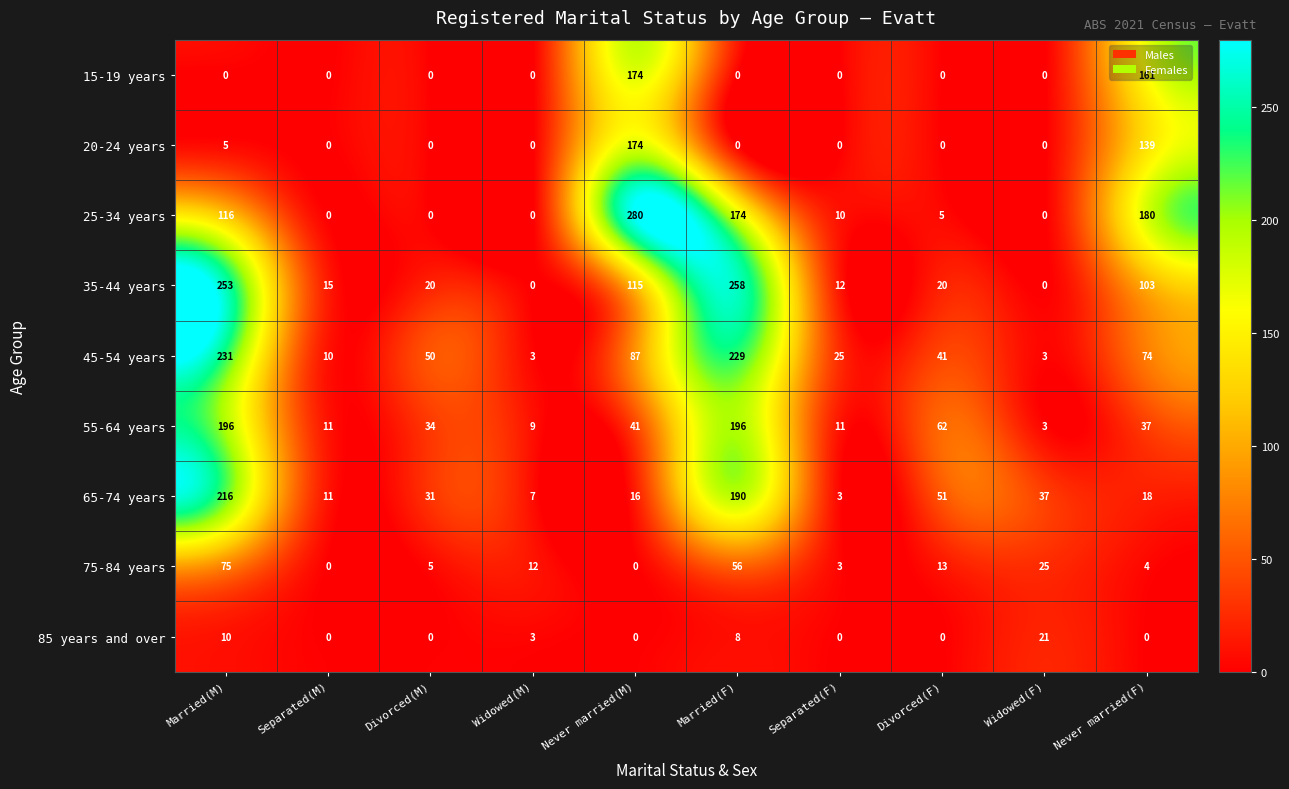

What is the sum of the 55-64 years values at Never married(M) and Widowed(F)?

44